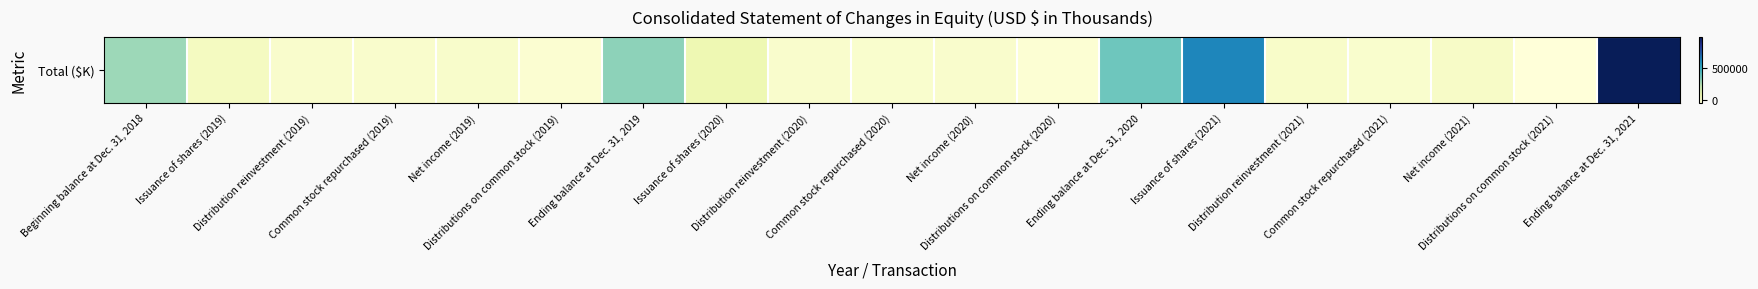

Which category has the highest value across all series?

Ending balance at Dec. 31, 2021